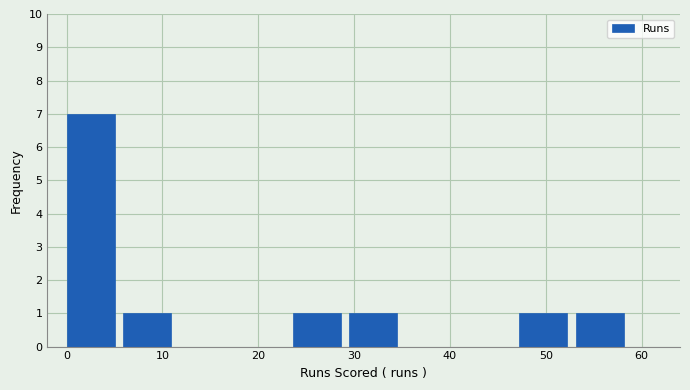

Which range on the x-axis has the tallest bar?

0.0 to 5.9